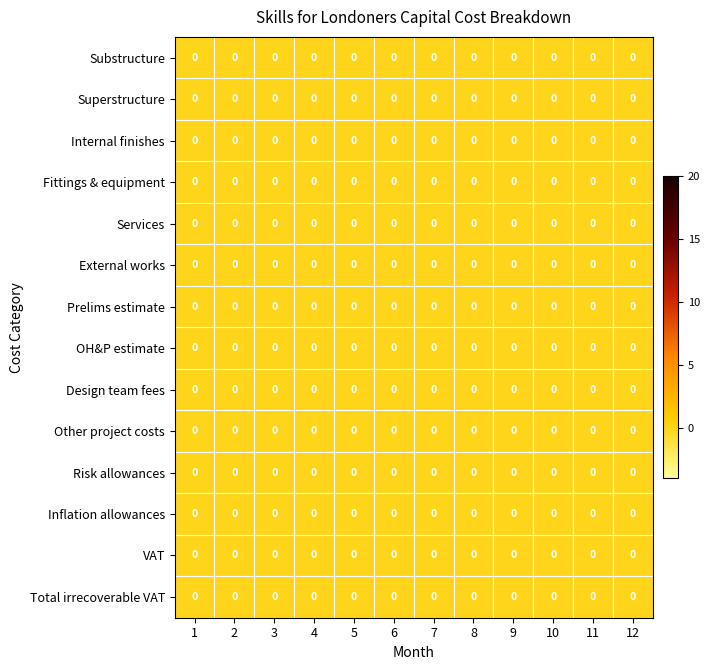

Reading left to right, what are all the values shown in this chart?

Substructure: 1=0.0	2=0.0	3=0.0	4=0.0	5=0.0	6=0.0	7=0.0	8=0.0	9=0.0	10=0.0	11=0.0	12=0.0
Superstructure: 1=0.0	2=0.0	3=0.0	4=0.0	5=0.0	6=0.0	7=0.0	8=0.0	9=0.0	10=0.0	11=0.0	12=0.0
Internal finishes: 1=0.0	2=0.0	3=0.0	4=0.0	5=0.0	6=0.0	7=0.0	8=0.0	9=0.0	10=0.0	11=0.0	12=0.0
Fittings & equipment: 1=0.0	2=0.0	3=0.0	4=0.0	5=0.0	6=0.0	7=0.0	8=0.0	9=0.0	10=0.0	11=0.0	12=0.0
Services: 1=0.0	2=0.0	3=0.0	4=0.0	5=0.0	6=0.0	7=0.0	8=0.0	9=0.0	10=0.0	11=0.0	12=0.0
External works: 1=0.0	2=0.0	3=0.0	4=0.0	5=0.0	6=0.0	7=0.0	8=0.0	9=0.0	10=0.0	11=0.0	12=0.0
Prelims estimate: 1=0.0	2=0.0	3=0.0	4=0.0	5=0.0	6=0.0	7=0.0	8=0.0	9=0.0	10=0.0	11=0.0	12=0.0
OH&P estimate: 1=0.0	2=0.0	3=0.0	4=0.0	5=0.0	6=0.0	7=0.0	8=0.0	9=0.0	10=0.0	11=0.0	12=0.0
Design team fees: 1=0.0	2=0.0	3=0.0	4=0.0	5=0.0	6=0.0	7=0.0	8=0.0	9=0.0	10=0.0	11=0.0	12=0.0
Other project costs: 1=0.0	2=0.0	3=0.0	4=0.0	5=0.0	6=0.0	7=0.0	8=0.0	9=0.0	10=0.0	11=0.0	12=0.0
Risk allowances: 1=0.0	2=0.0	3=0.0	4=0.0	5=0.0	6=0.0	7=0.0	8=0.0	9=0.0	10=0.0	11=0.0	12=0.0
Inflation allowances: 1=0.0	2=0.0	3=0.0	4=0.0	5=0.0	6=0.0	7=0.0	8=0.0	9=0.0	10=0.0	11=0.0	12=0.0
VAT: 1=0.0	2=0.0	3=0.0	4=0.0	5=0.0	6=0.0	7=0.0	8=0.0	9=0.0	10=0.0	11=0.0	12=0.0
Total irrecoverable VAT: 1=0.0	2=0.0	3=0.0	4=0.0	5=0.0	6=0.0	7=0.0	8=0.0	9=0.0	10=0.0	11=0.0	12=0.0